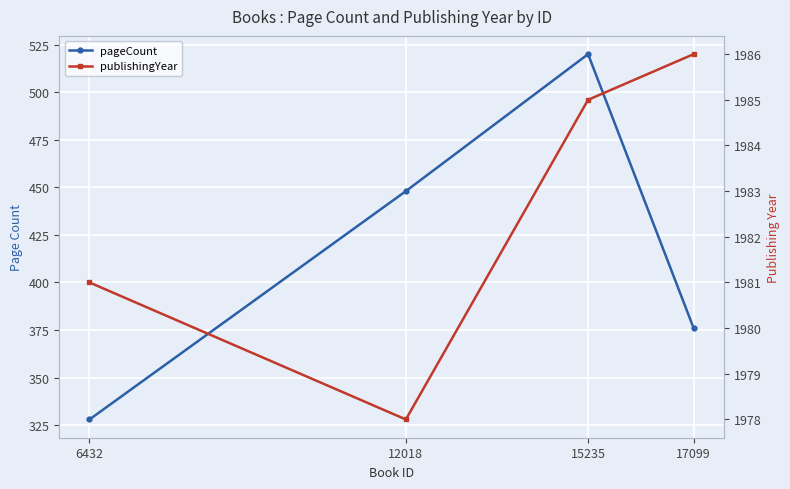

What is the difference between the highest and lowest values at 6432?

1653